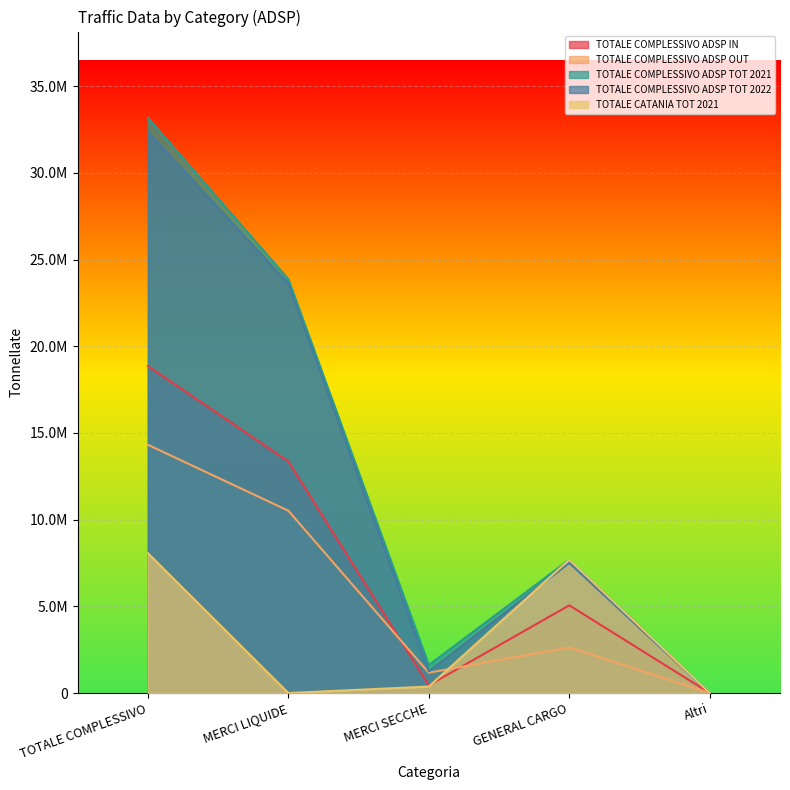

Reading right to left, what are all the values shown in this chart?

TOTALE COMPLESSIVO ADSP IN: 0.0	5057239.0	446920.0	13355964.3	18860123.3
TOTALE COMPLESSIVO ADSP OUT: 0.0	2633685.0	1170052.0	10516169.0	14319906.0
TOTALE COMPLESSIVO ADSP TOT 2021: 0.0	7690924.0	1616972.0	23872133.3	33180029.3
TOTALE COMPLESSIVO ADSP TOT 2022: 0.0	7506347.0	1248974.0	23623744.2	32379065.2
TOTALE CATANIA TOT 2021: 0.0	7690924.0	373203.0	0.0	8064127.0